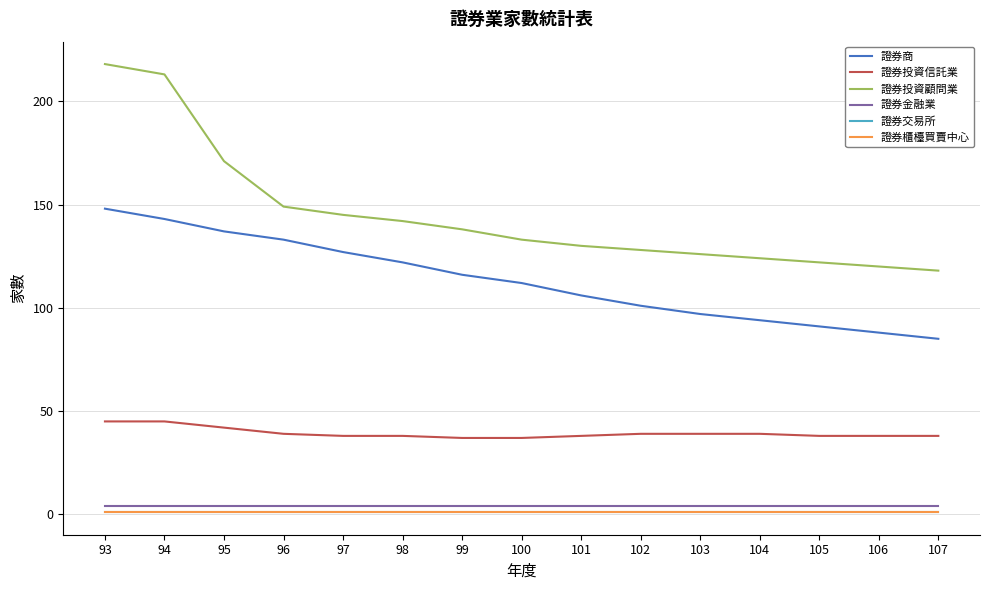

Does the chart display data point markers on the line(s)?

No